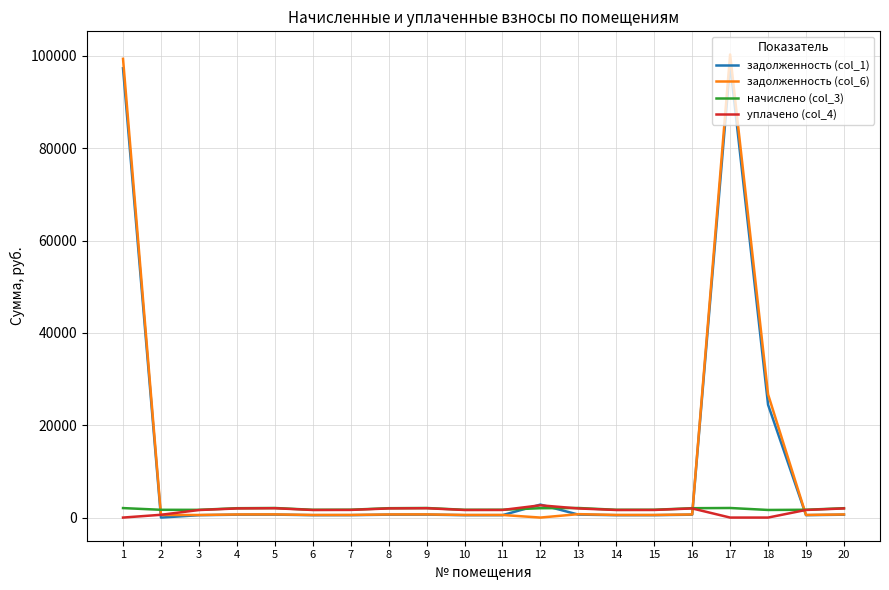

What is the sum of all задолженность (col_1) values?

231371.8